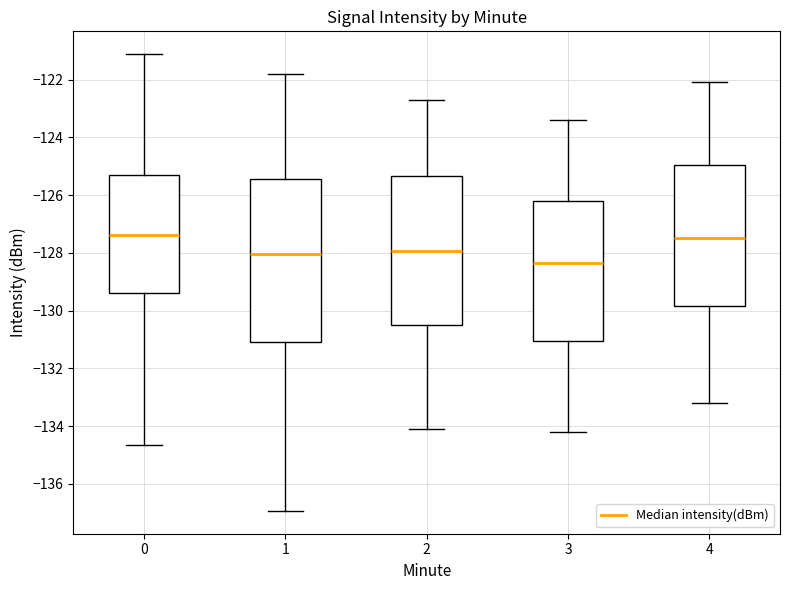

Which box's median line is the lowest?

3